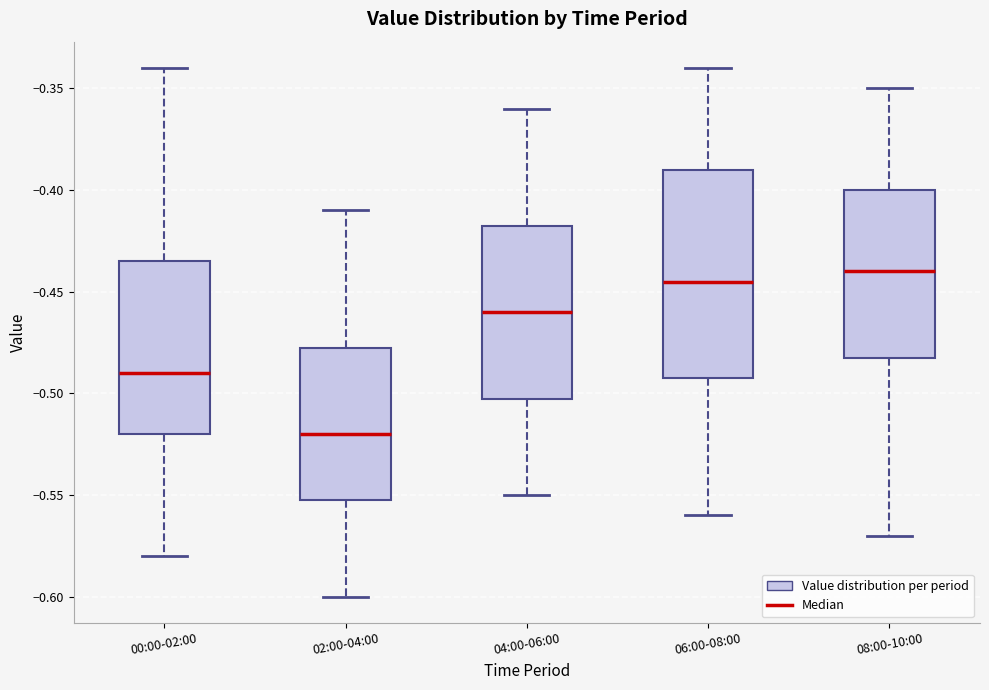

Which box's median line is the lowest?

02:00-04:00